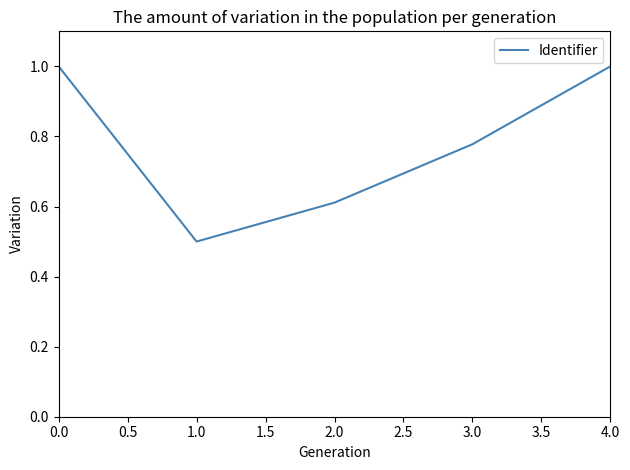

Is it true that the value at 2.0 is 0.4?

False